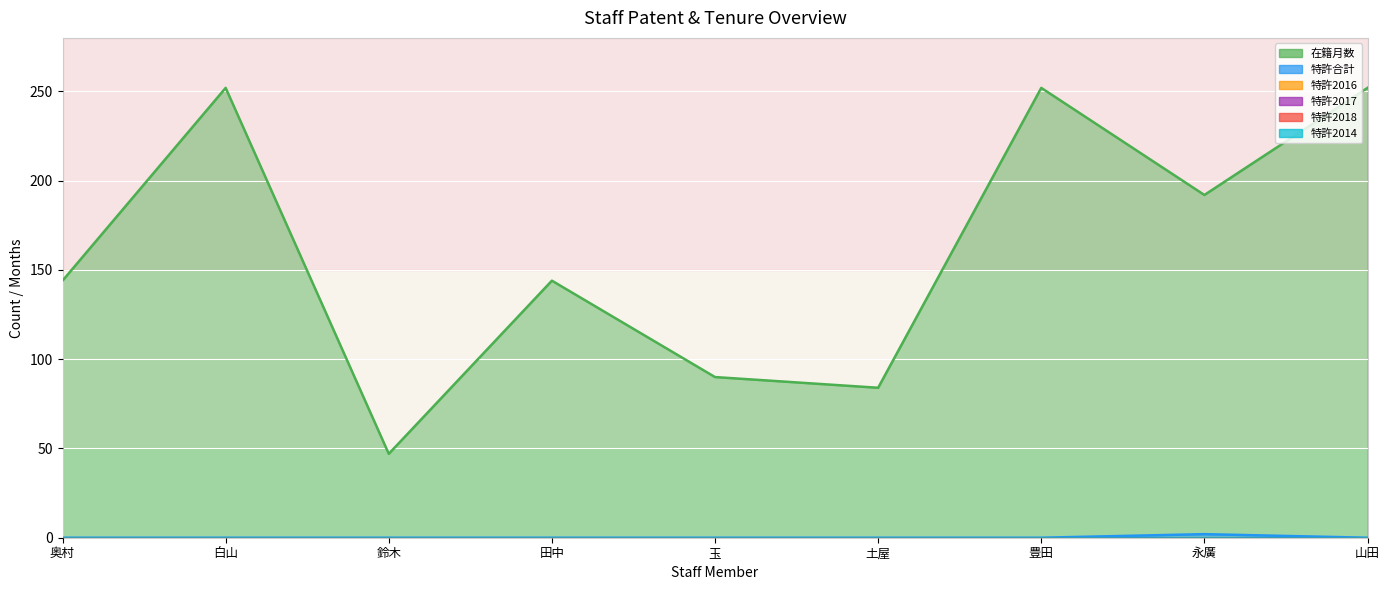

At 山田, list the series in order from smallest to largest.

特許合計, 特許2016, 特許2017, 特許2018, 特許2014, 在籍月数